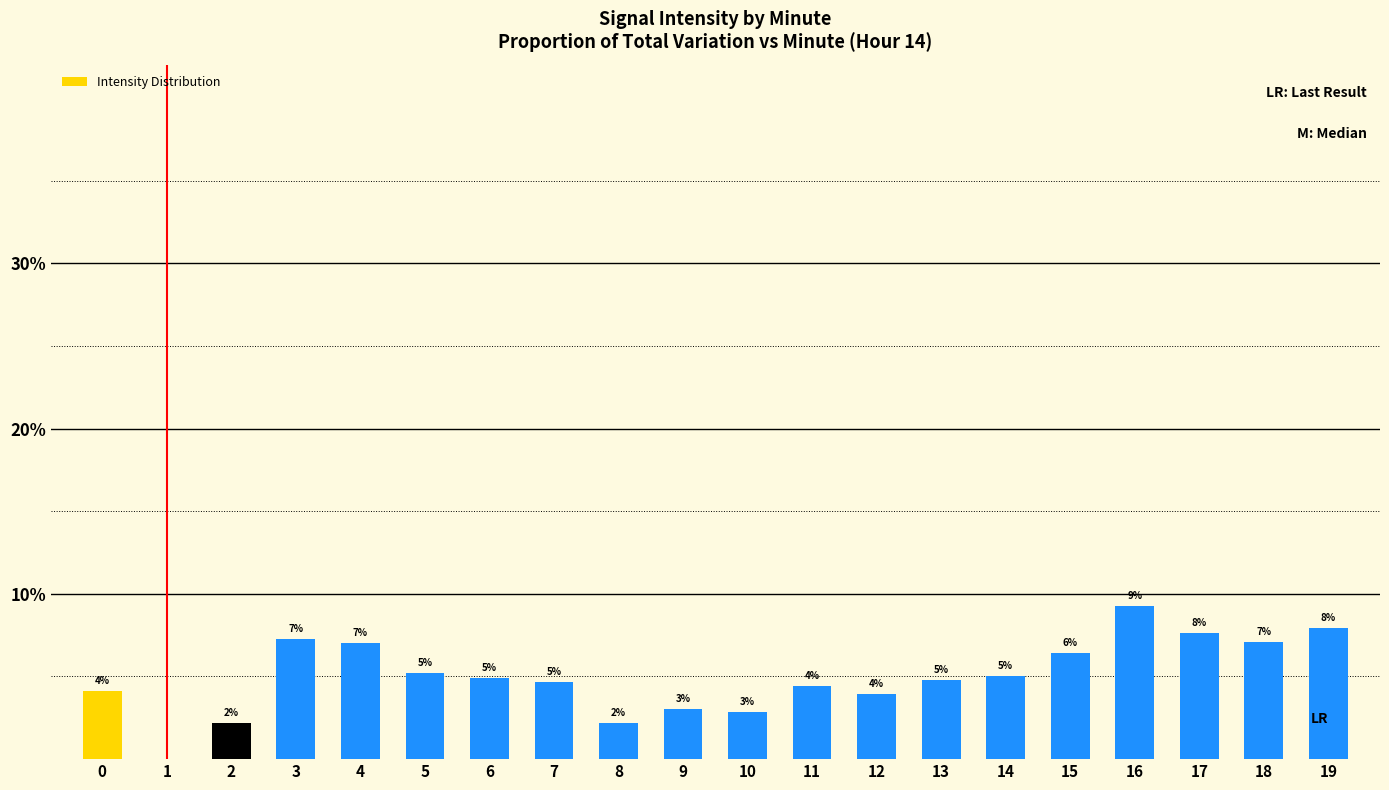

Between 10 and 6, which is larger?

6